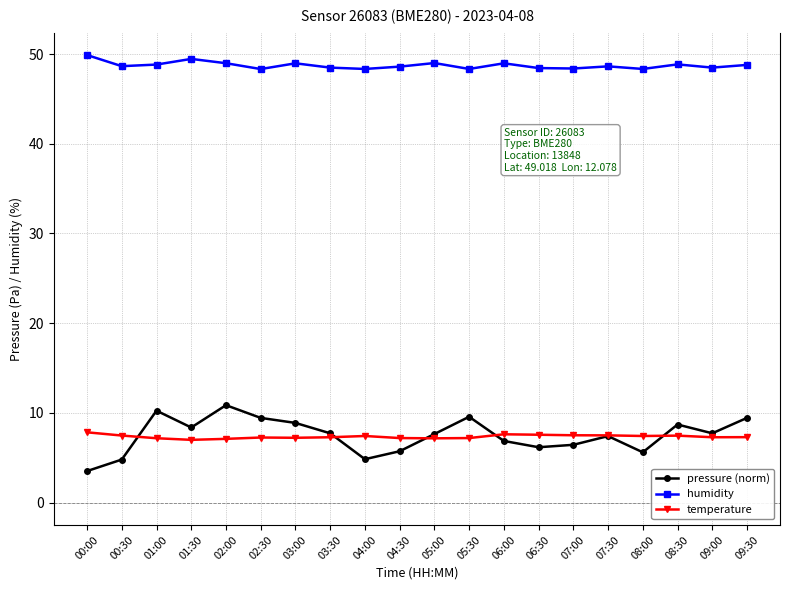

List the series in order of their peak value, highest first.

humidity, pressure (norm), temperature